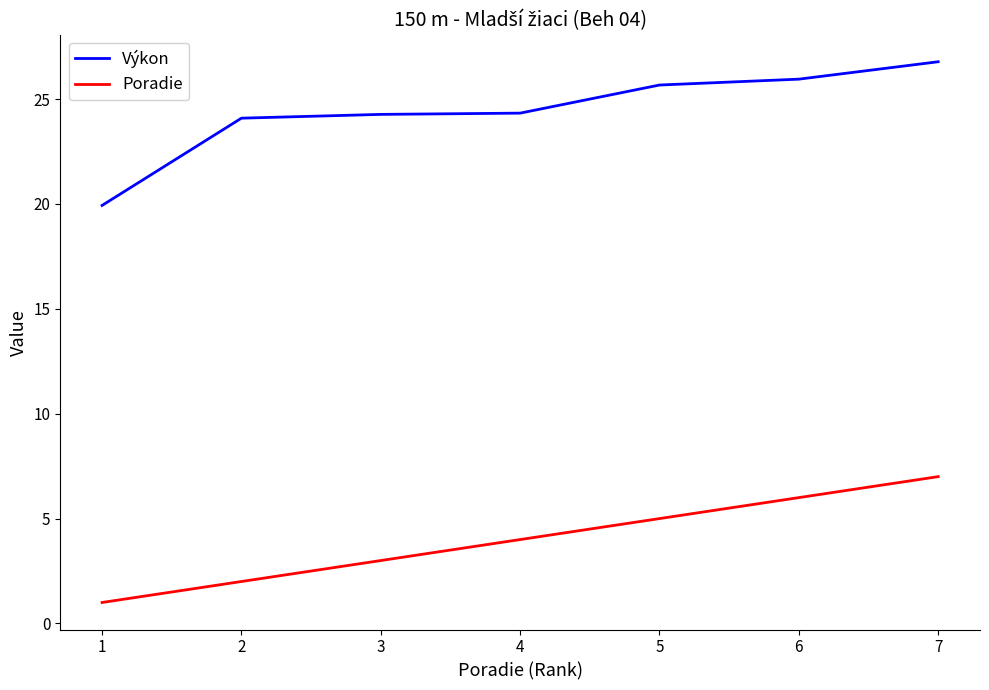

True or false: Výkon and Poradie cross at least once.

False